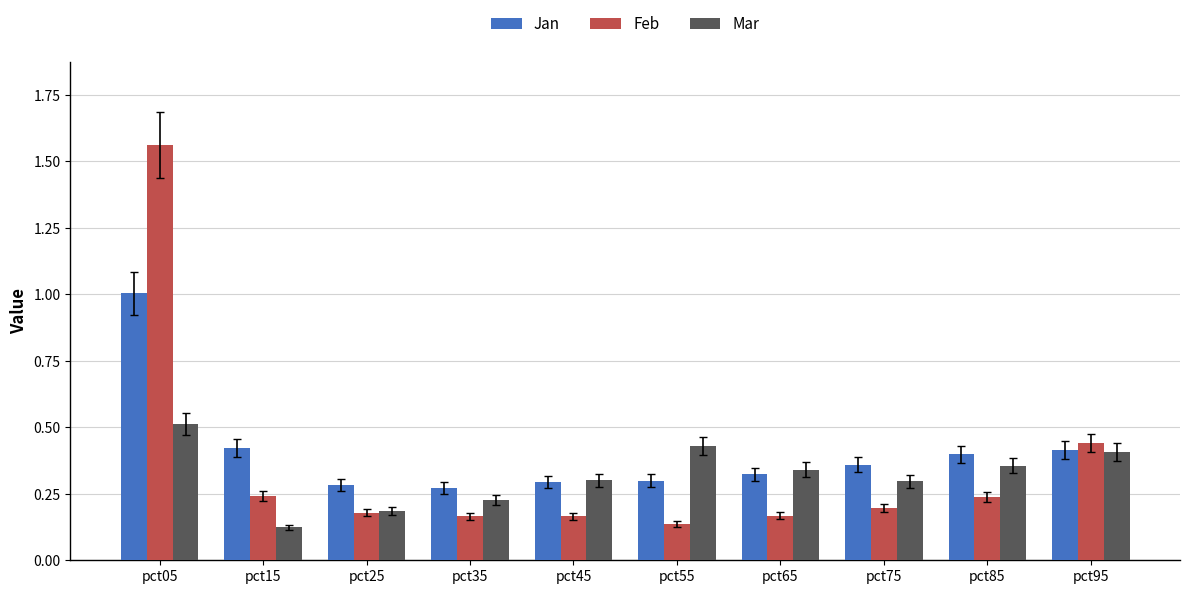

What is the sum of the Feb values at pct35 and pct95?

0.6